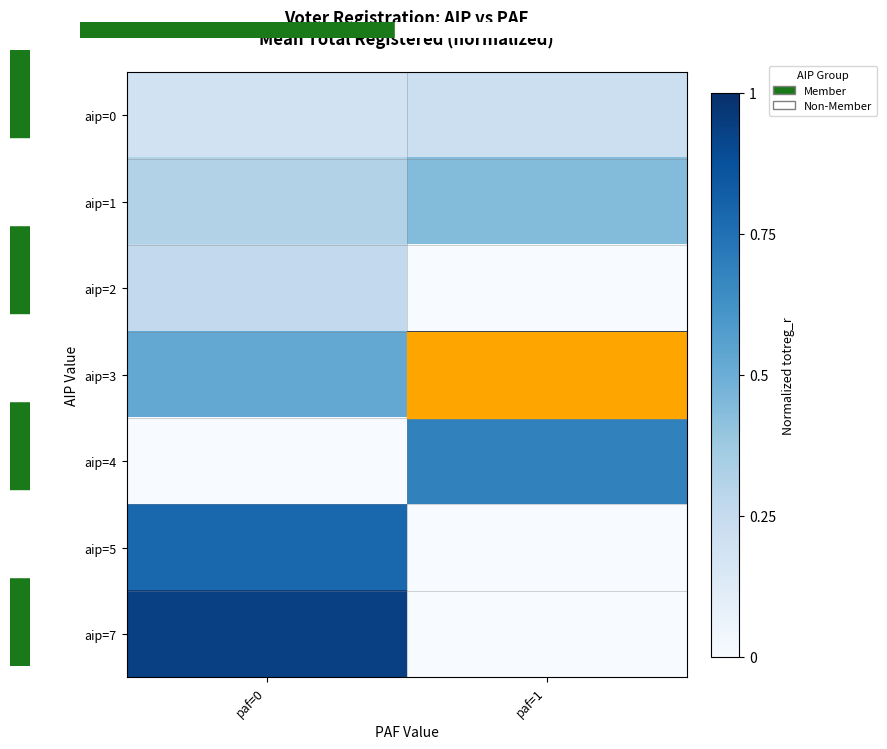

Reading left to right, list all the values displayed in this chart.

aip=0: paf=0=0.2	paf=1=0.2
aip=1: paf=0=0.3	paf=1=0.4
aip=2: paf=0=0.3	paf=1=0.0
aip=3: paf=0=0.5	paf=1=1.0
aip=4: paf=0=0.0	paf=1=0.7
aip=5: paf=0=0.8	paf=1=0.0
aip=7: paf=0=0.9	paf=1=0.0